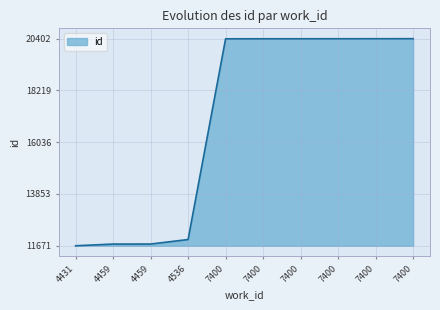

How many lines are shown in the chart?

1